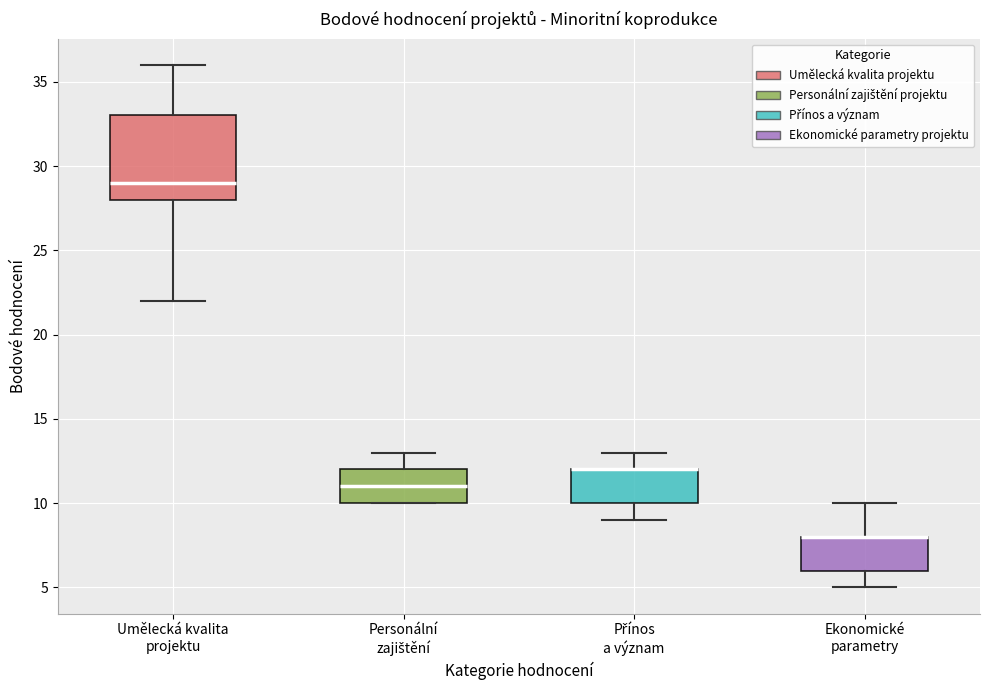

Reading left to right, transcribe this box plot: for each box, give where its median line is, the range the box spans, and where its two whiskers end, as read against the y-axis. The values are not printed on the chart, so give them approximately, as read against the axis.

Umělecká kvalita projektu: median 29, box 28 to 33, whiskers 22 to 36
Personální zajištění: median 11, box 10 to 12, whiskers 10 to 13
Přínos a význam: median 12 (drawn on the box's upper edge), box 10 to 12, whiskers 9 to 13
Ekonomické parametry: median 8 (drawn on the box's upper edge), box 6 to 8, whiskers 5 to 10